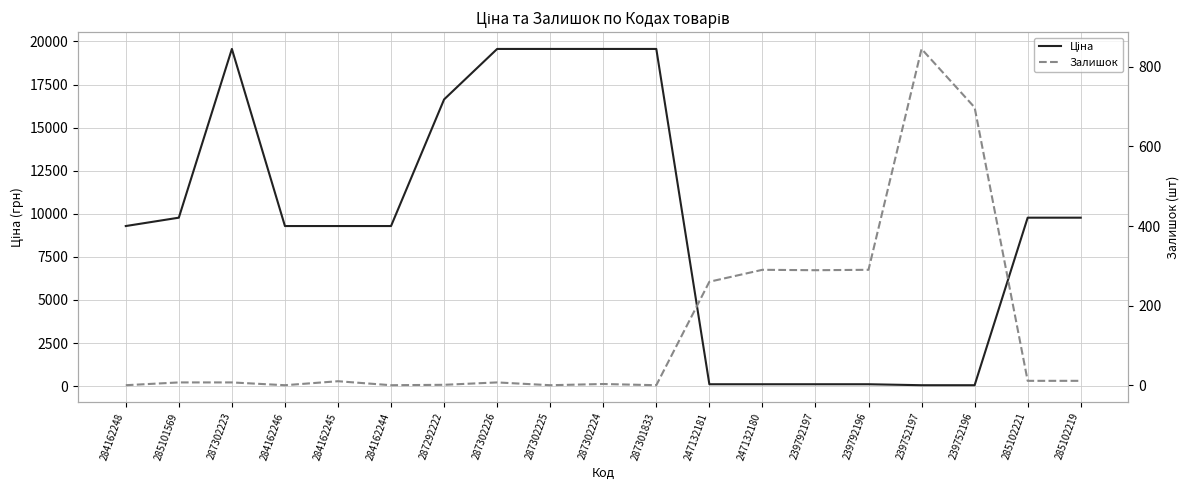

Read the Ціна value at 287302226.

19564.9